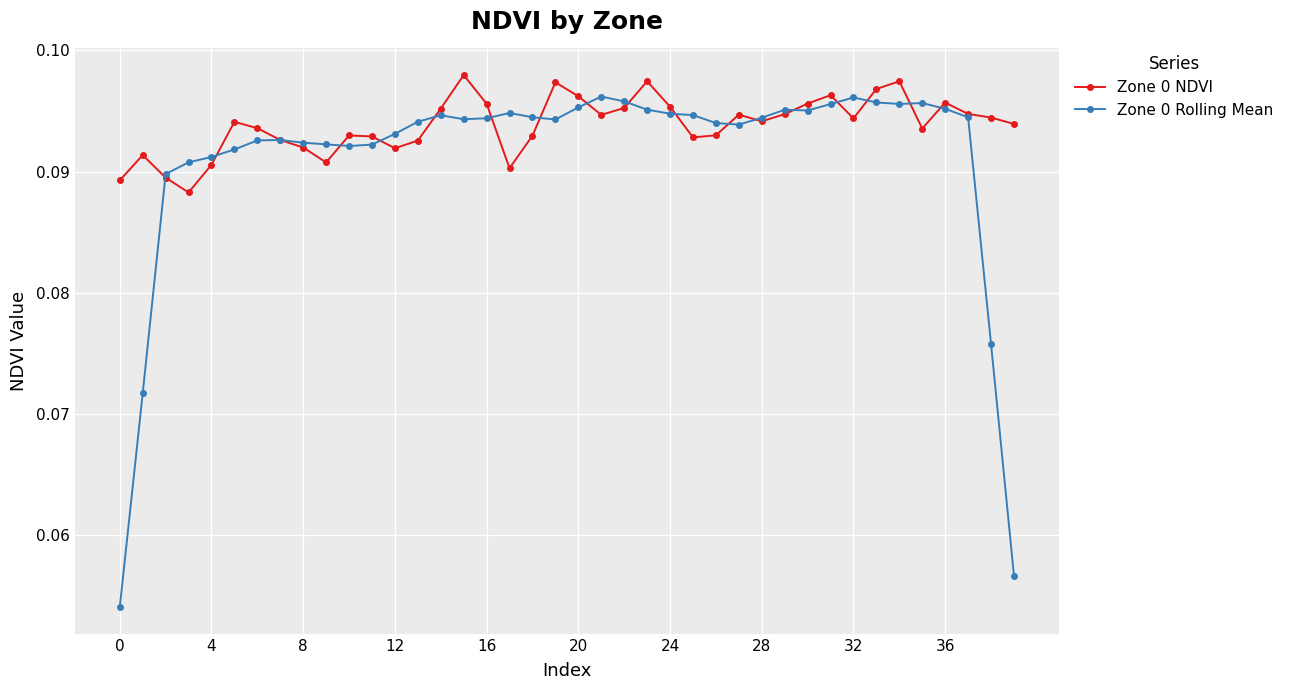

Which series has the largest range (max minus min)?

Zone 0 Rolling Mean